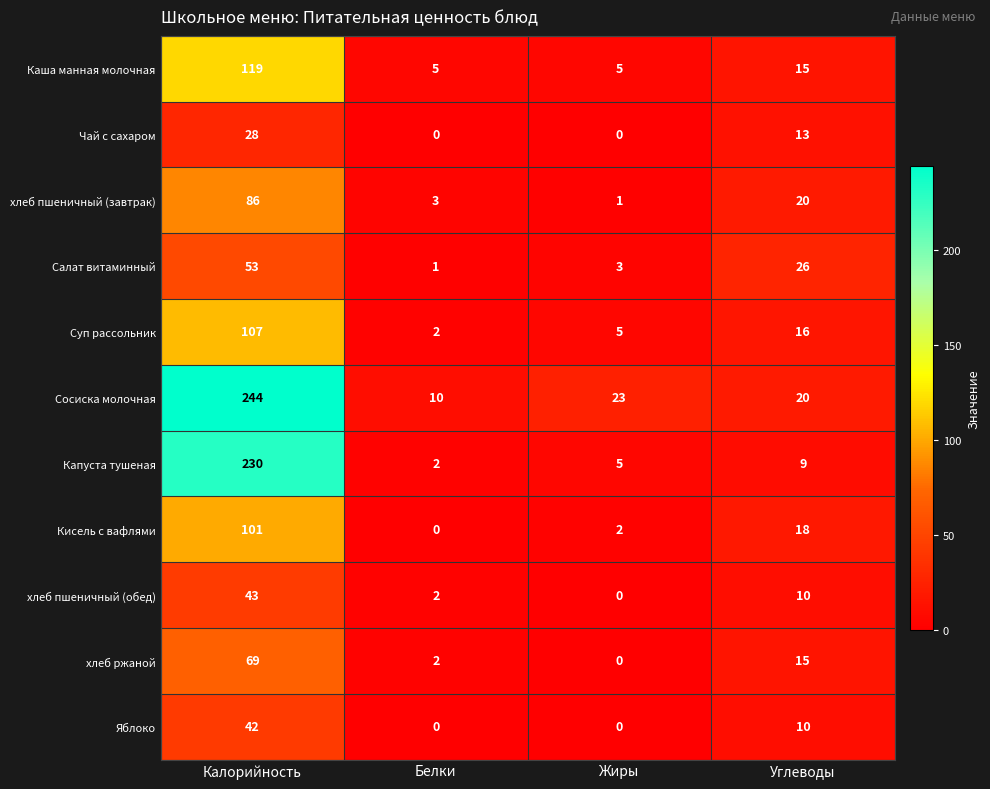

Which series has the largest total across all categories?

Сосиска молочная